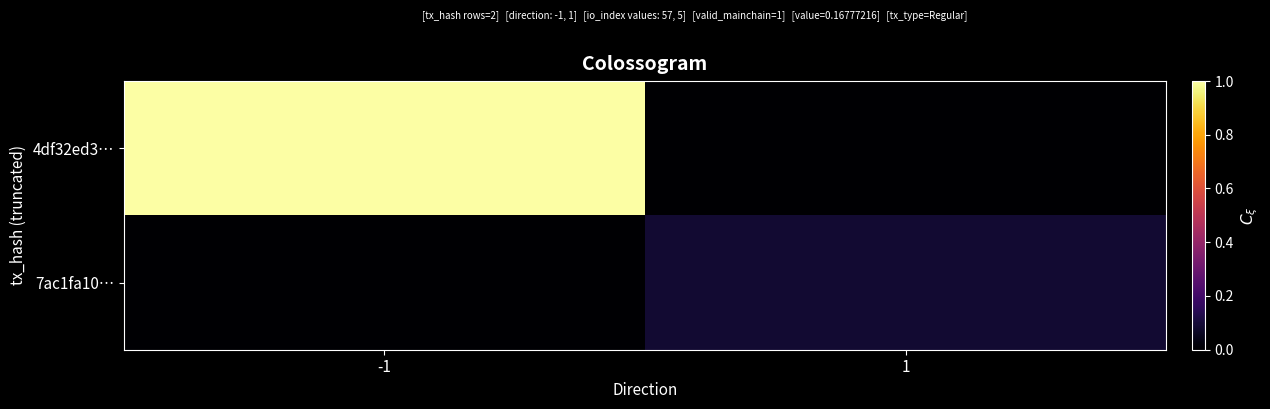

Between 1 and -1, which is larger?

-1